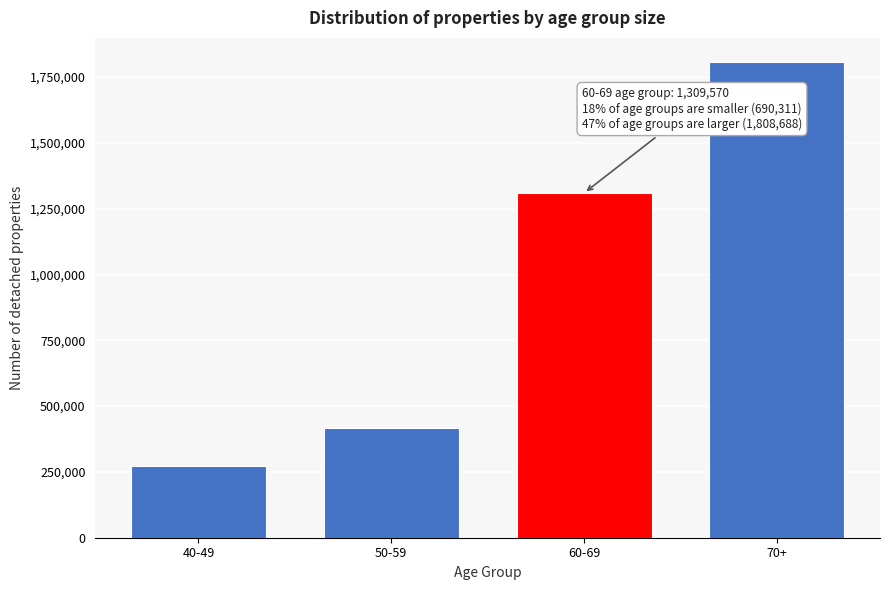

Reading left to right, extract all data points from this chart.

272736	417575	1309570	1808688